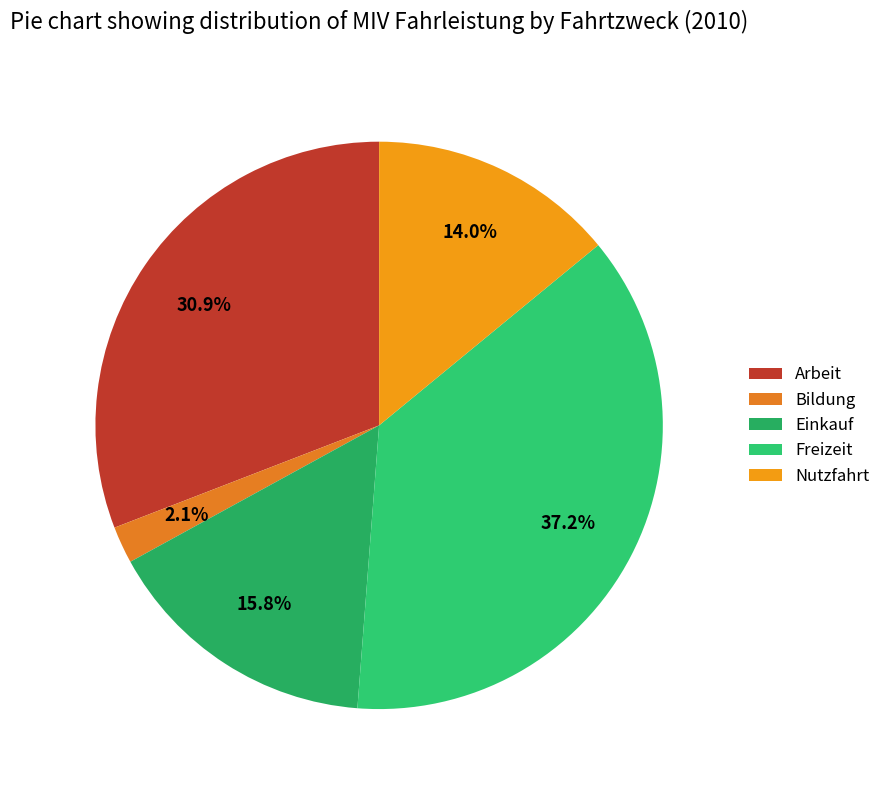

To the nearest percent, what is the difference between the largest and smallest slice percentages?

35%